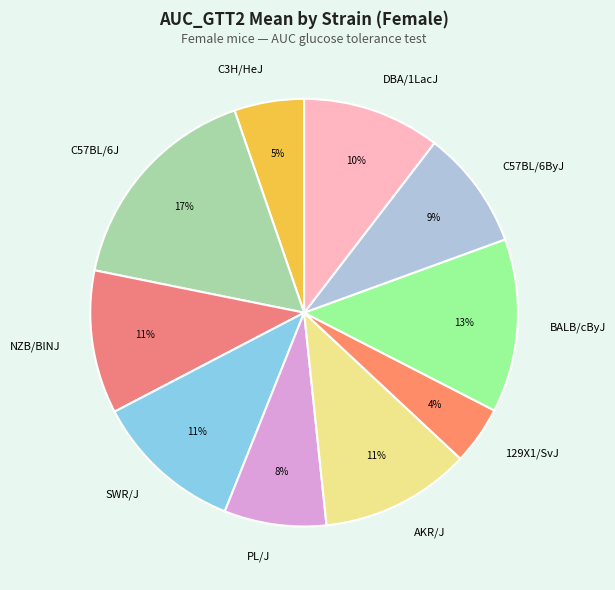

Is it true that 129X1/SvJ is 4% of the pie?

True